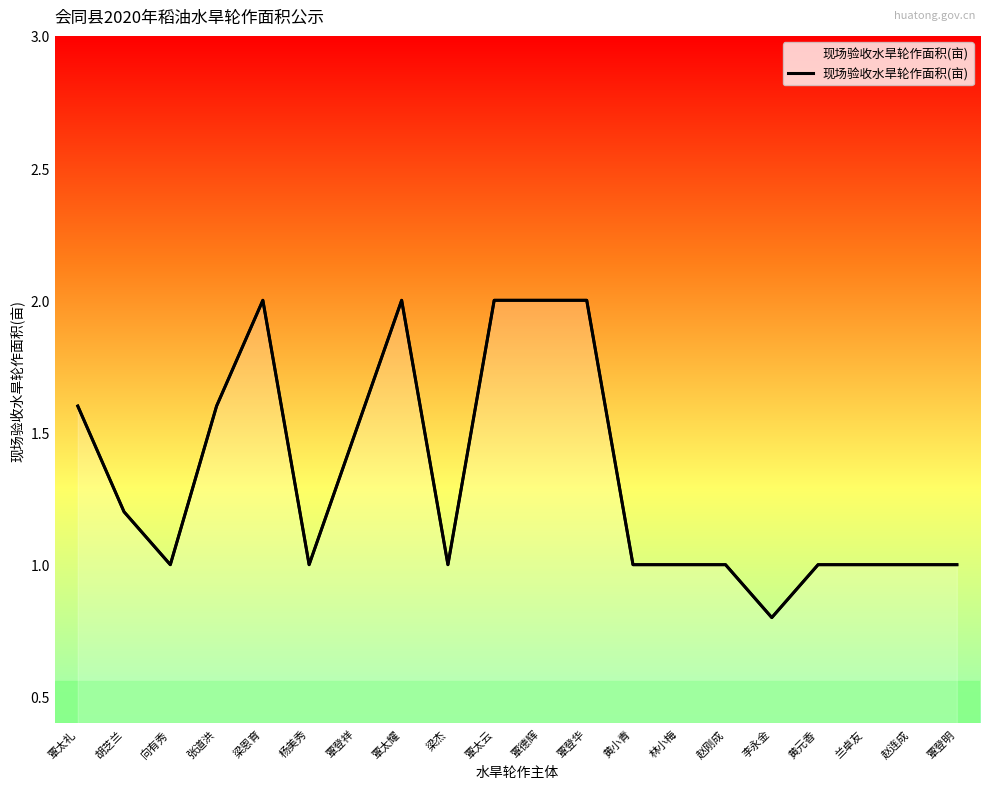

Rank the categories by value from highest to lowest.

梁恩育, 覃太耀, 覃太云, 覃德辉, 覃登华, 覃太礼, 张道洪, 覃登祥, 胡芝兰, 向有秀, 杨美秀, 梁杰, 黄小青, 林小梅, 赵刚成, 黄元香, 兰卓友, 赵连成, 覃登明, 李永金